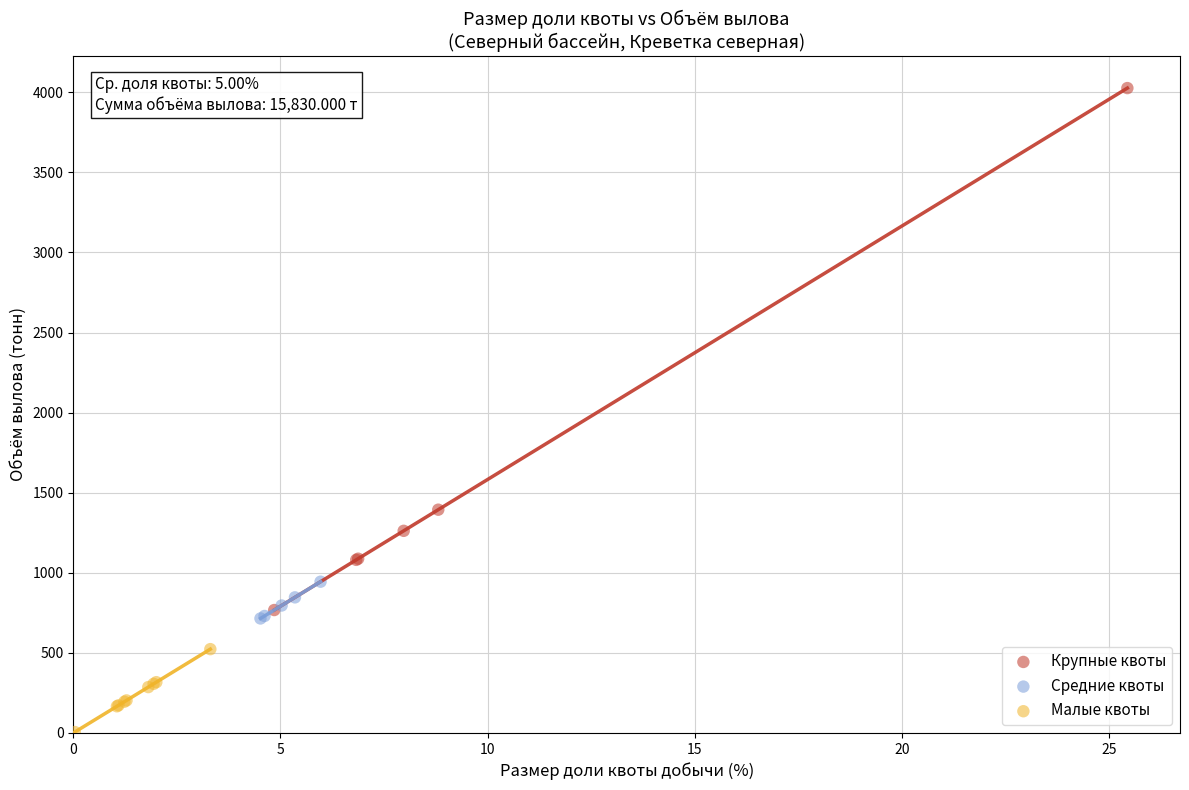

Which series contains the highest Y value?

Крупные квоты